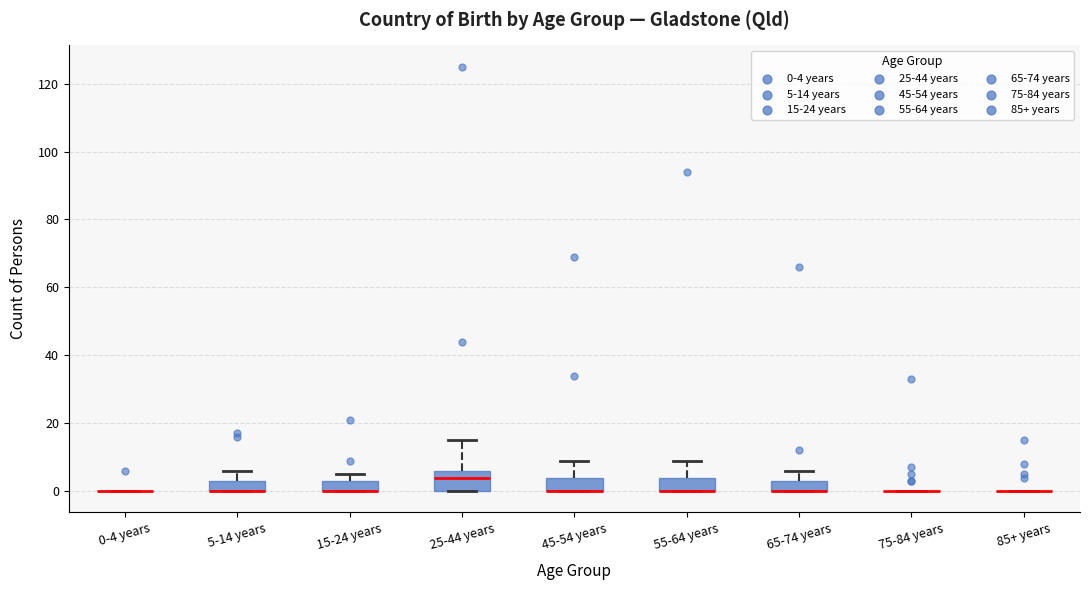

Reading left to right, read every box against the y-axis: the position of its median line, the range the box covers, and the ends of its whiskers. The values are not printed on the chart, so give them approximately, as read against the axis.

0-4 years: box collapsed to a line at 0, whiskers 0 to 0
5-14 years: median 0 (drawn on the box's lower edge), box 0 to 4, whiskers 0 to 6
15-24 years: median 0 (drawn on the box's lower edge), box 0 to 4, whiskers 0 to 6
25-44 years: median 4, box 0 to 6, whiskers 0 to 16
45-54 years: median 0 (drawn on the box's lower edge), box 0 to 4, whiskers 0 to 10
55-64 years: median 0 (drawn on the box's lower edge), box 0 to 4, whiskers 0 to 10
65-74 years: median 0 (drawn on the box's lower edge), box 0 to 4, whiskers 0 to 6
75-84 years: box collapsed to a line at 0, whiskers 0 to 0
85+ years: box collapsed to a line at 0, whiskers 0 to 0